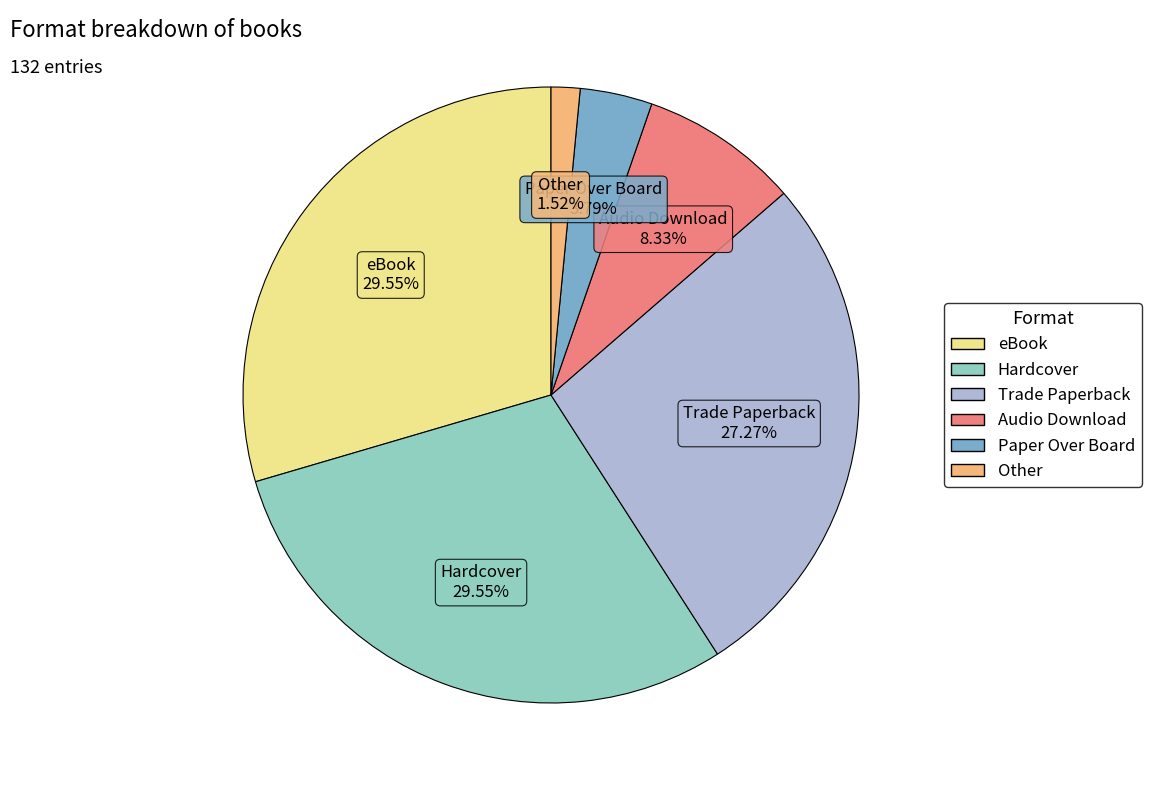

Is there any slice that represents more than half of the pie?

No